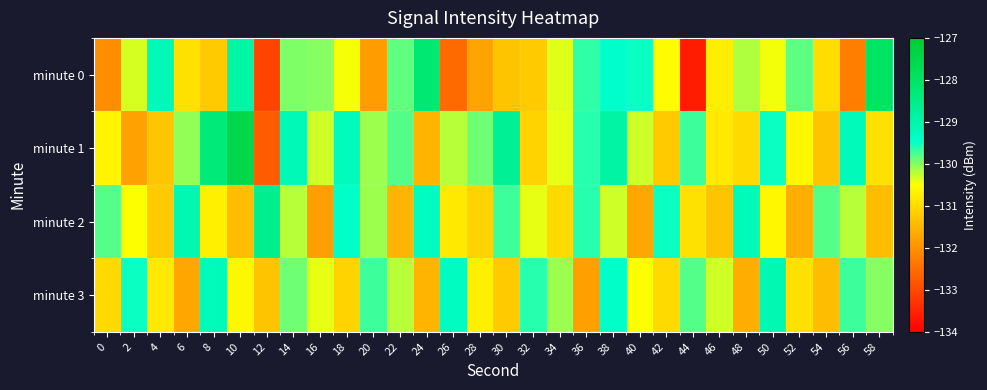

Reading left to right, extract all data points from this chart.

minute 0: 0=-132.0	2=-130.3	4=-129.1	6=-130.9	8=-131.2	10=-128.9	12=-133.1	14=-130.0	16=-130.0	18=-130.5	20=-131.8	22=-129.8	24=-128.2	26=-132.5	28=-131.8	30=-131.3	32=-131.2	34=-130.4	36=-129.6	38=-129.4	40=-129.5	42=-130.5	44=-133.6	46=-130.7	48=-130.2	50=-130.5	52=-129.8	54=-131.0	56=-132.3	58=-128.0
minute 1: 0=-130.6	2=-131.8	4=-131.3	6=-130.1	8=-128.3	10=-127.5	12=-132.7	14=-129.2	16=-130.3	18=-129.3	20=-130.1	22=-129.8	24=-131.5	26=-130.2	28=-129.9	30=-128.7	32=-131.1	34=-130.4	36=-129.6	38=-128.9	40=-130.3	42=-131.2	44=-129.7	46=-130.8	48=-131.0	50=-129.5	52=-130.6	54=-131.3	56=-129.2	58=-130.9
minute 2: 0=-129.8	2=-130.5	4=-131.2	6=-129.1	8=-130.7	10=-131.4	12=-128.6	14=-130.2	16=-131.8	18=-129.4	20=-130.1	22=-131.5	24=-129.3	26=-130.8	28=-131.1	30=-129.7	32=-130.4	34=-131.0	36=-129.6	38=-130.3	40=-131.7	42=-129.5	44=-130.9	46=-131.3	48=-129.2	50=-130.6	52=-131.6	54=-129.8	56=-130.2	58=-131.4
minute 3: 0=-131.0	2=-129.5	4=-130.8	6=-131.7	8=-129.2	10=-130.6	12=-131.3	14=-129.9	16=-130.4	18=-131.1	20=-129.7	22=-130.2	24=-131.5	26=-129.3	28=-130.7	30=-131.2	32=-129.6	34=-130.1	36=-131.8	38=-129.4	40=-130.5	42=-131.0	44=-129.8	46=-130.3	48=-131.6	50=-129.1	52=-130.9	54=-131.4	56=-129.7	58=-130.0